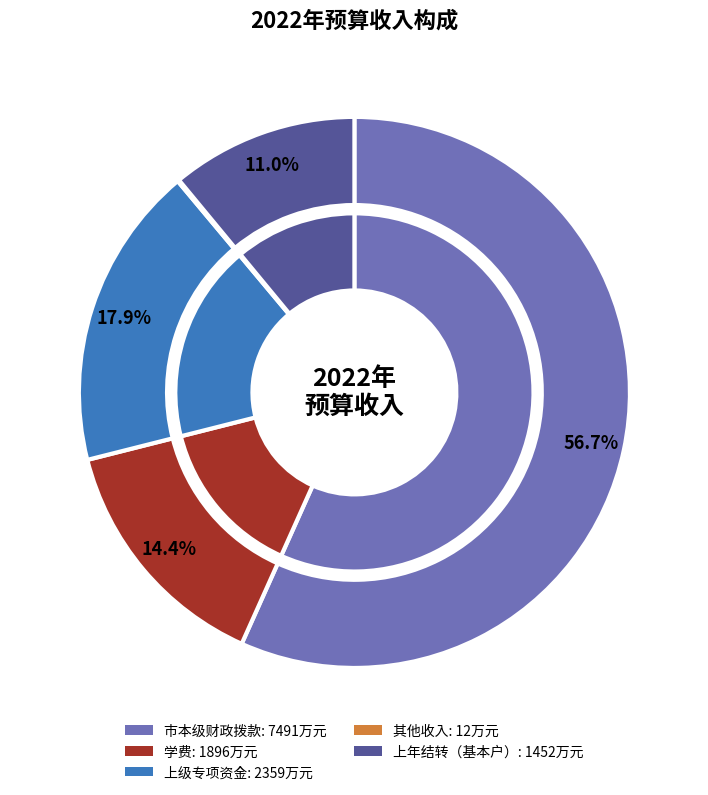

What is the ratio of the value at 上年结转（基本户） to the value at 上级专项资金?

0.6